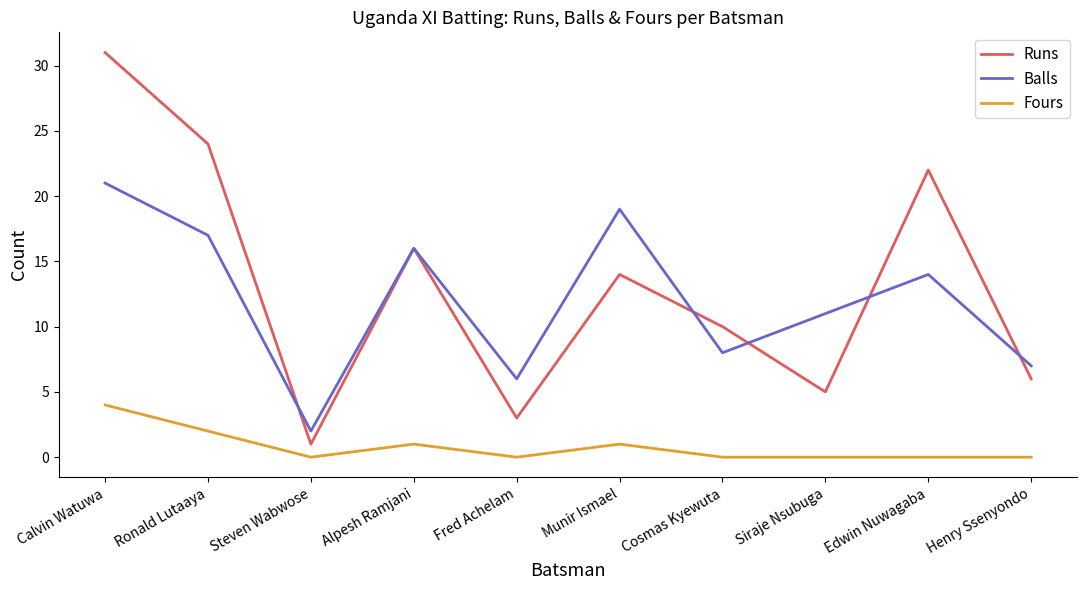

What are all the series names shown in the legend?

Runs, Balls, Fours